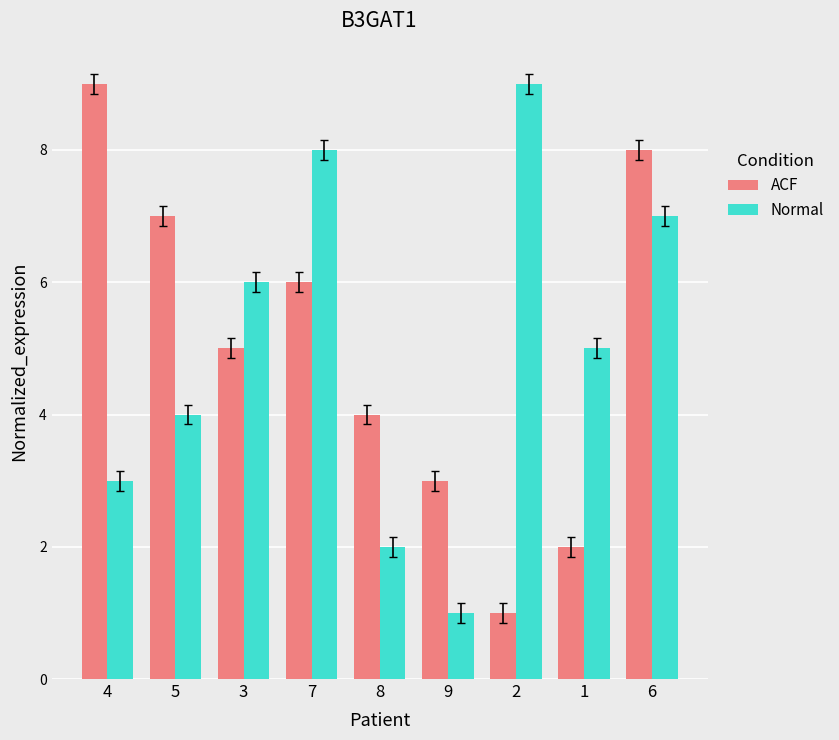

At which label does ACF reach its minimum?

2